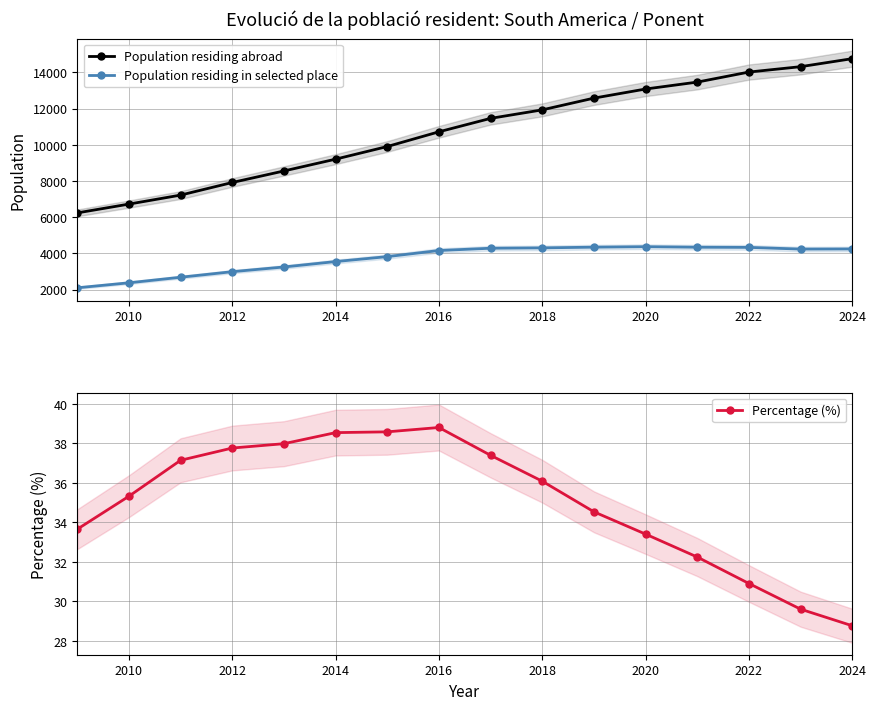

What is the difference between the second highest and second lowest values in the Percentage (%) series?

9.0